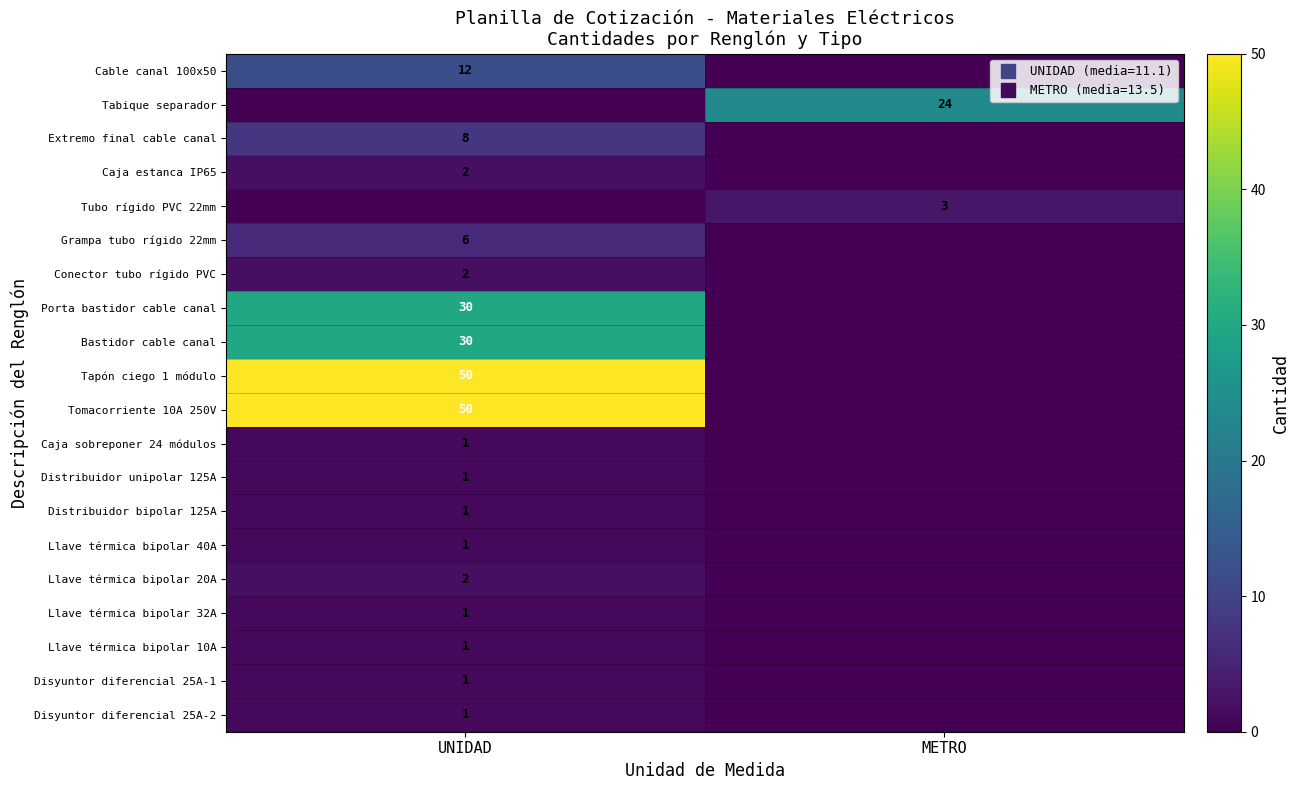

List the labels in order of Conector tubo rígido PVC value, largest first.

UNIDAD, METRO